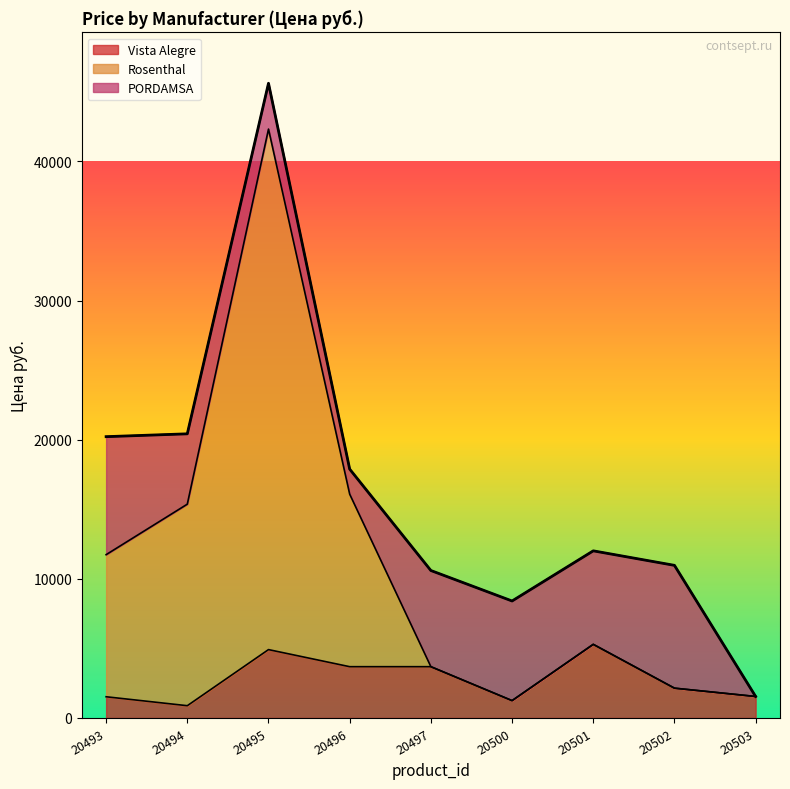

What are all the series names shown in the legend?

Vista Alegre, Rosenthal, PORDAMSA